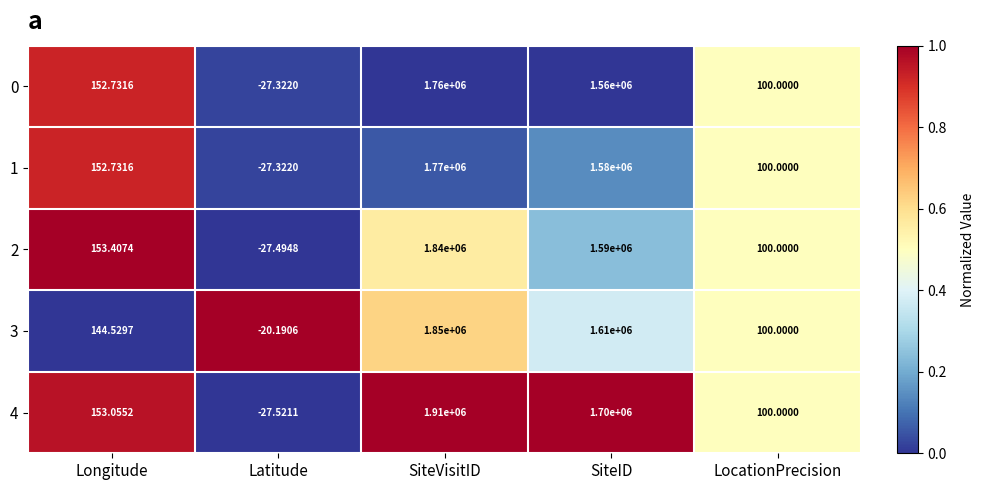

At which label does 4 reach its minimum?

Latitude